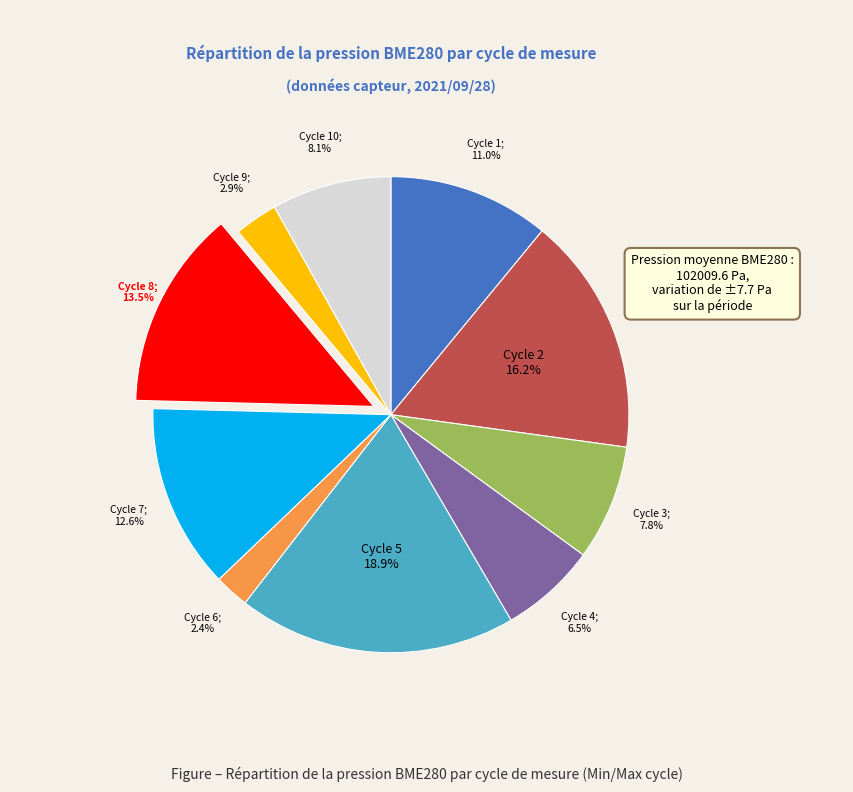

Count the number of slices in the pie.

10